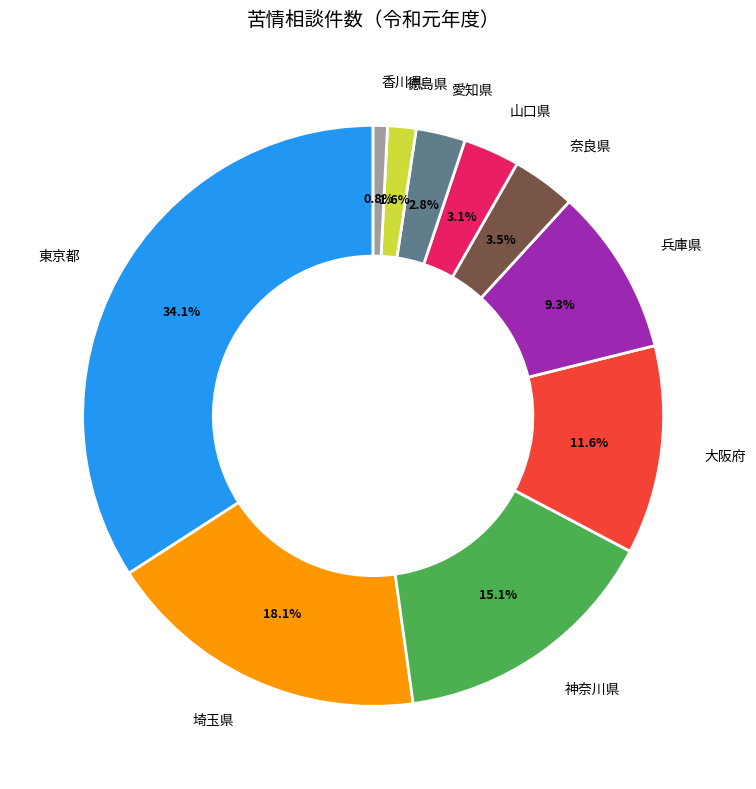

To the nearest percent, what portion does 神奈川県 represent?

15%